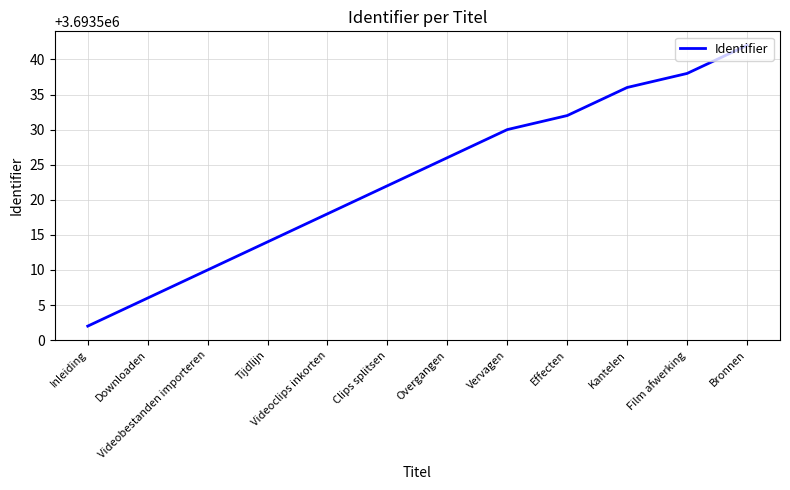

List the labels in order of value, largest first.

Bronnen, Film afwerking, Kantelen, Effecten, Vervagen, Overgangen, Clips splitsen, Videoclips inkorten, Tijdlijn, Videobestanden importeren, Downloaden, Inleiding